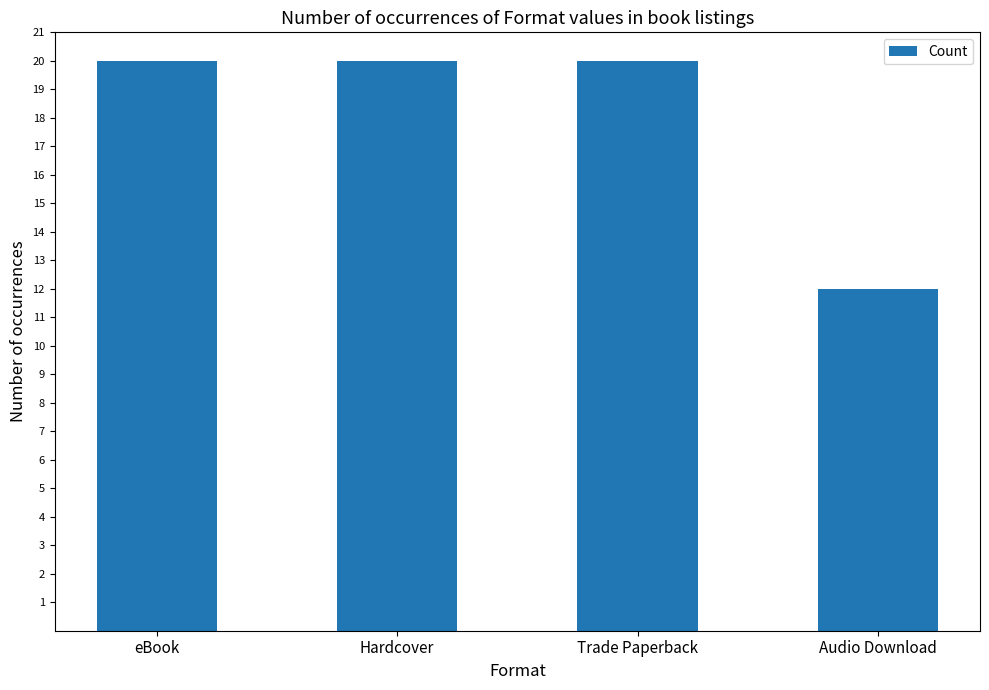

What is the maximum value shown in the chart?

20